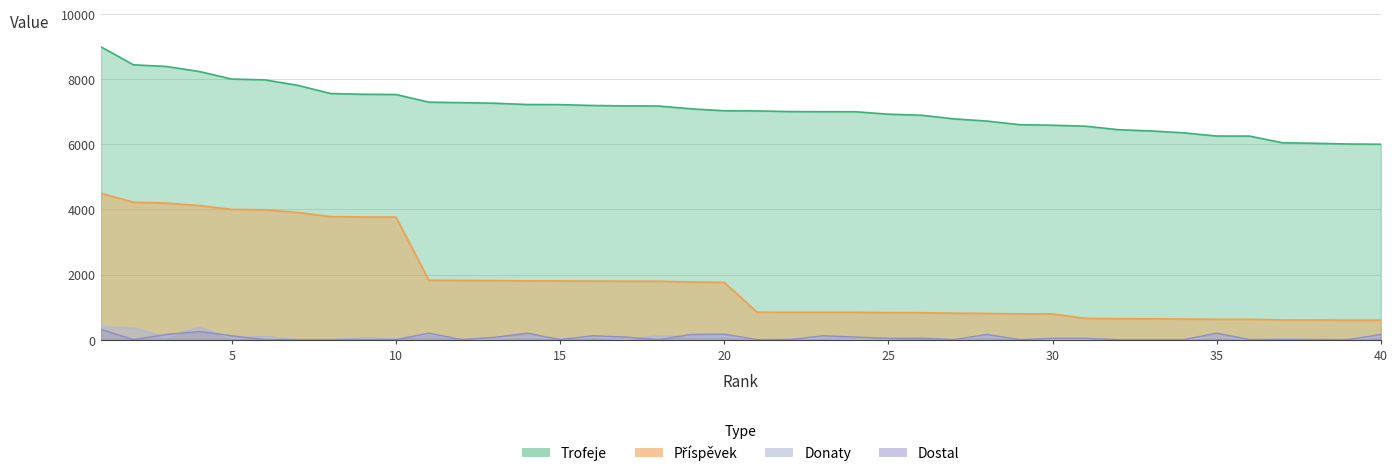

In Donaty, how many points are higher than both neighbors (excluding endpoints)?

13